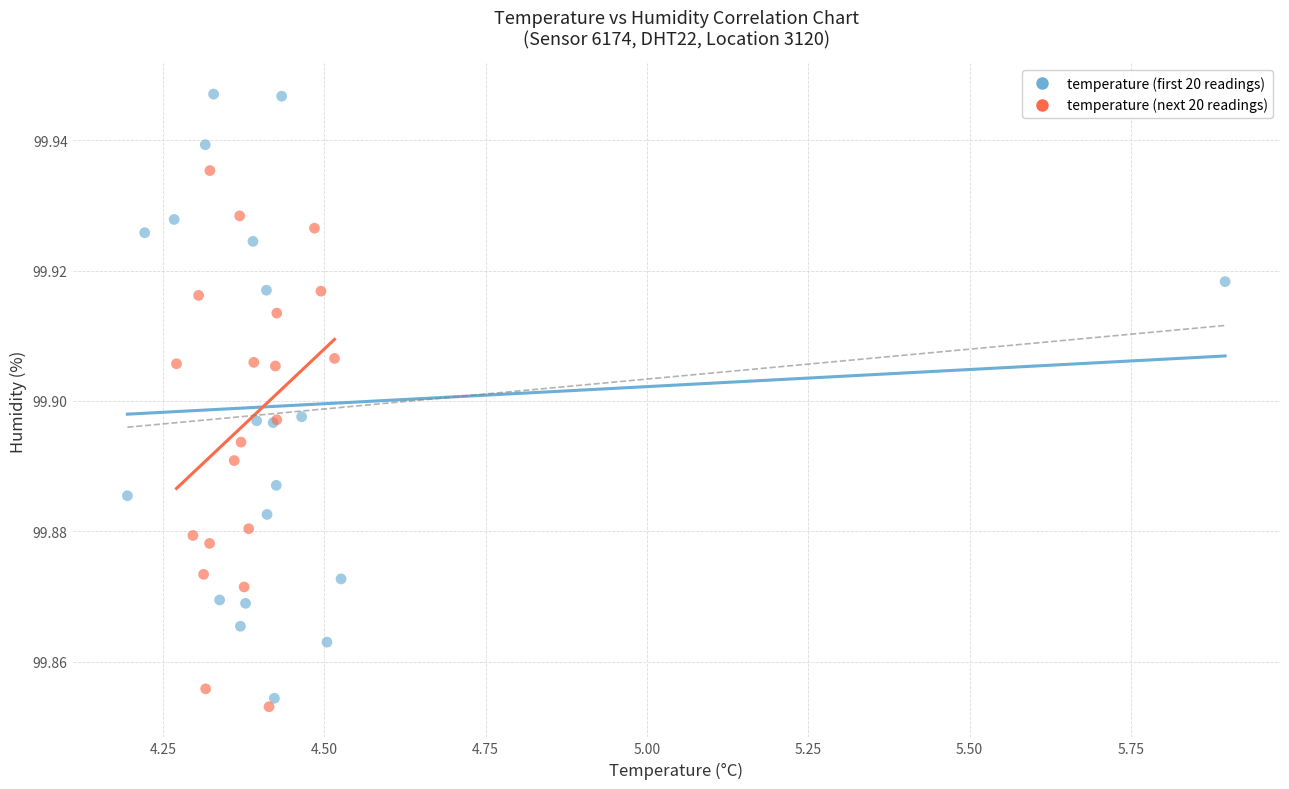

Which series reaches the maximum Y coordinate?

temperature (first 20 readings)